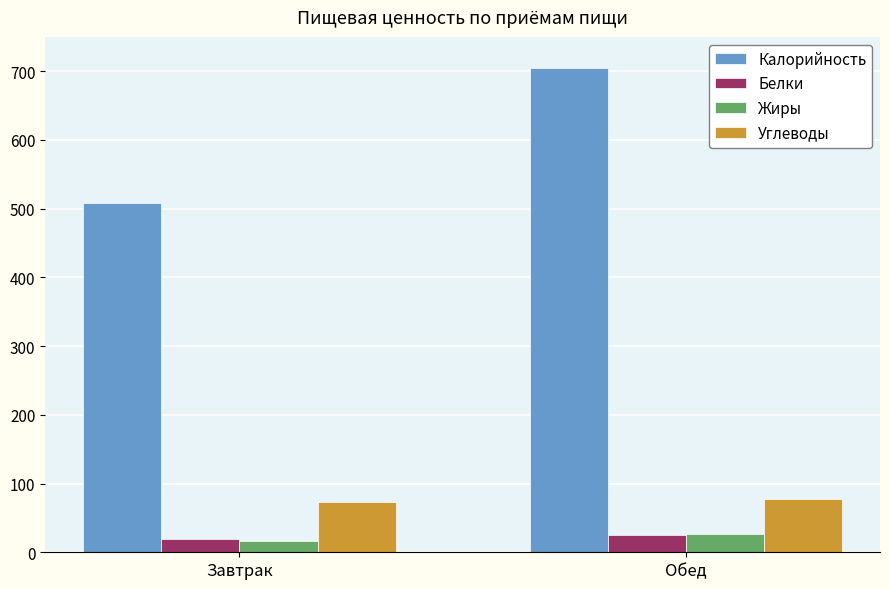

What is the label of the 1st bar from the right?

Обед